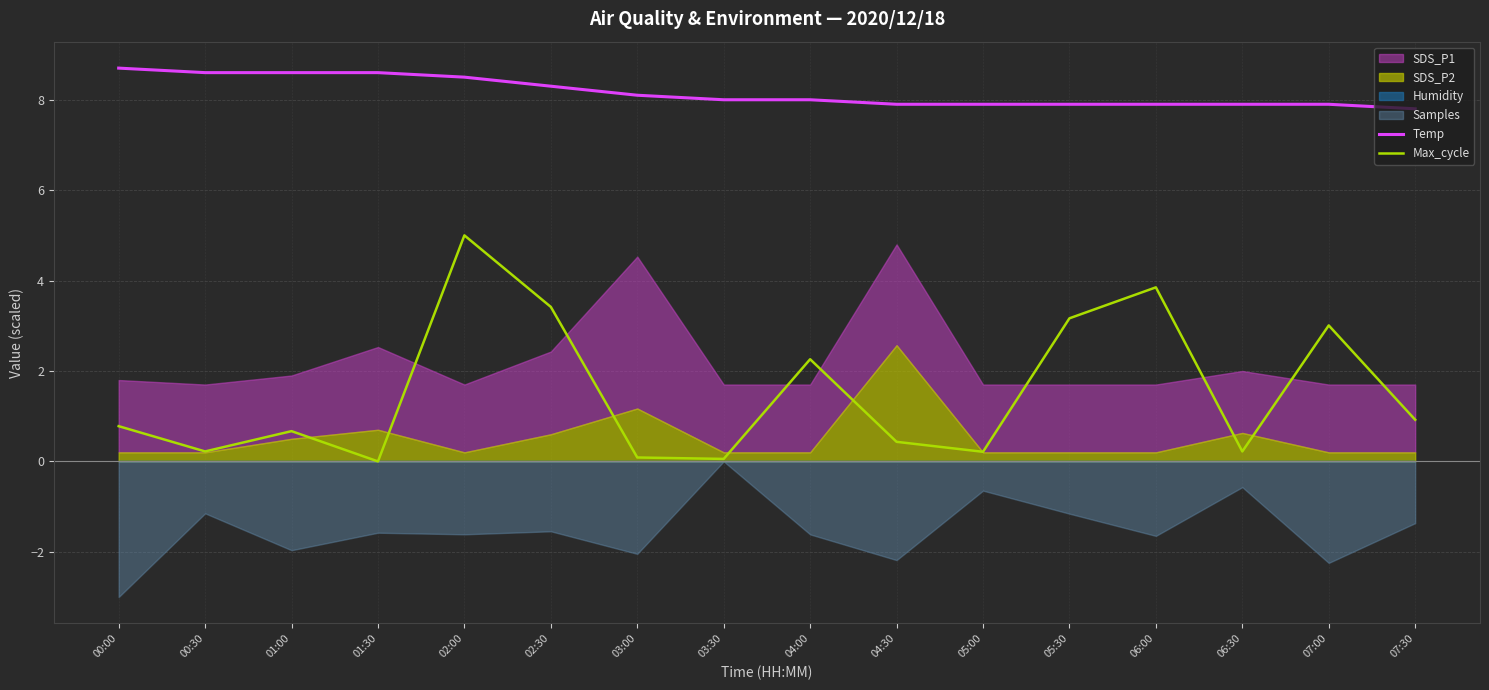

Which has a higher value, 07:30 or 00:30?

00:30